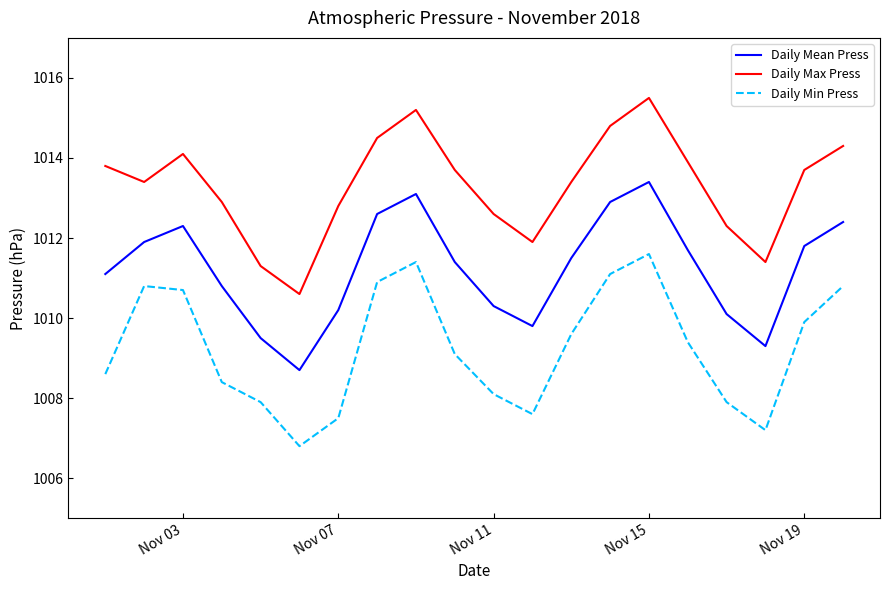

What is the maximum value shown in the chart?

1015.5